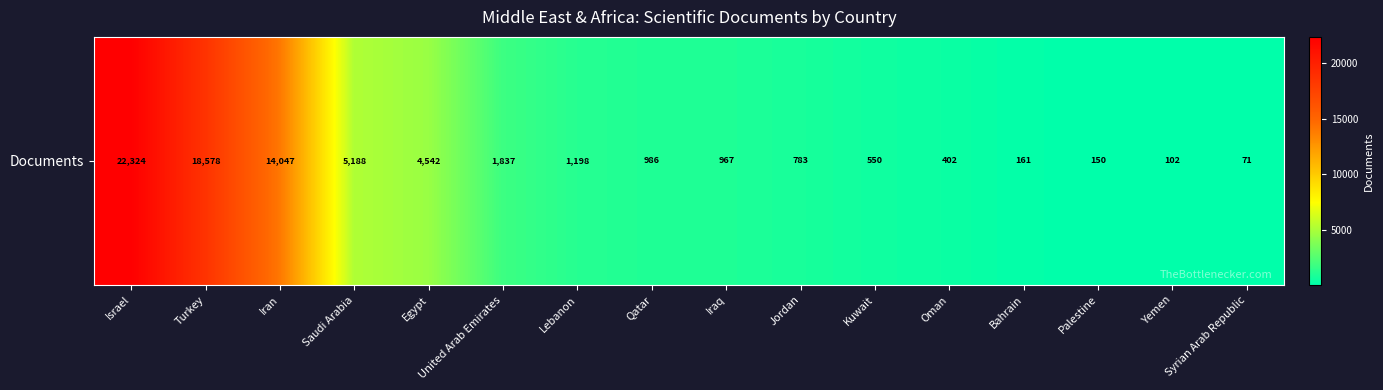

Reading right to left, list all the values displayed in this chart.

Syrian Arab Republic=71	Yemen=102	Palestine=150	Bahrain=161	Oman=402	Kuwait=550	Jordan=783	Iraq=967	Qatar=986	Lebanon=1198	United Arab Emirates=1837	Egypt=4542	Saudi Arabia=5188	Iran=14047	Turkey=18578	Israel=22324